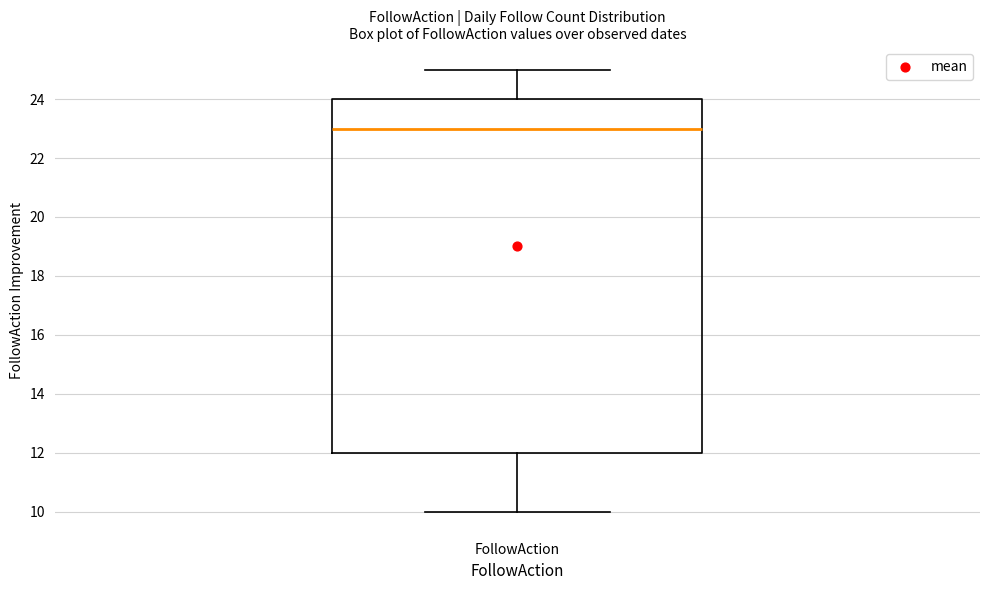

Transcribe this box plot: give where the median line is, the range the box spans, and where the two whiskers end, as read against the y-axis. The values are not printed on the chart, so give them approximately, as read against the axis.

median 23, box 12 to 24, whiskers 10 to 25